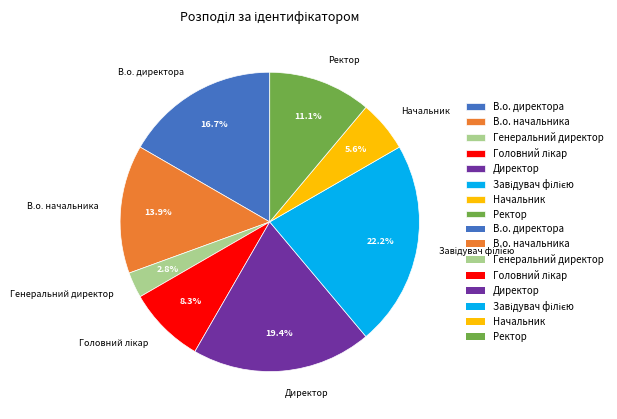

To the nearest percent, what percentage of the pie is В.о. начальника?

14%